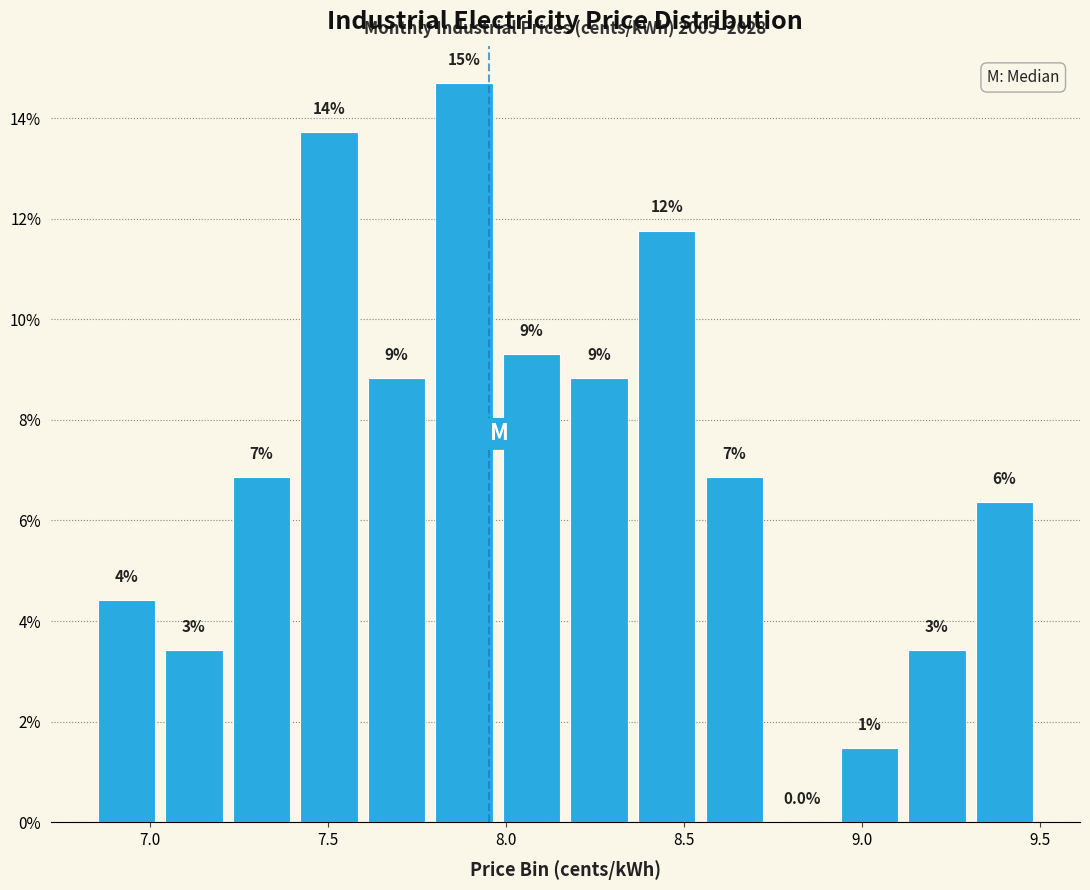

Around what value on the x-axis is the tallest bar? Give the approximate position of its centre, as read against the axis.

7.90